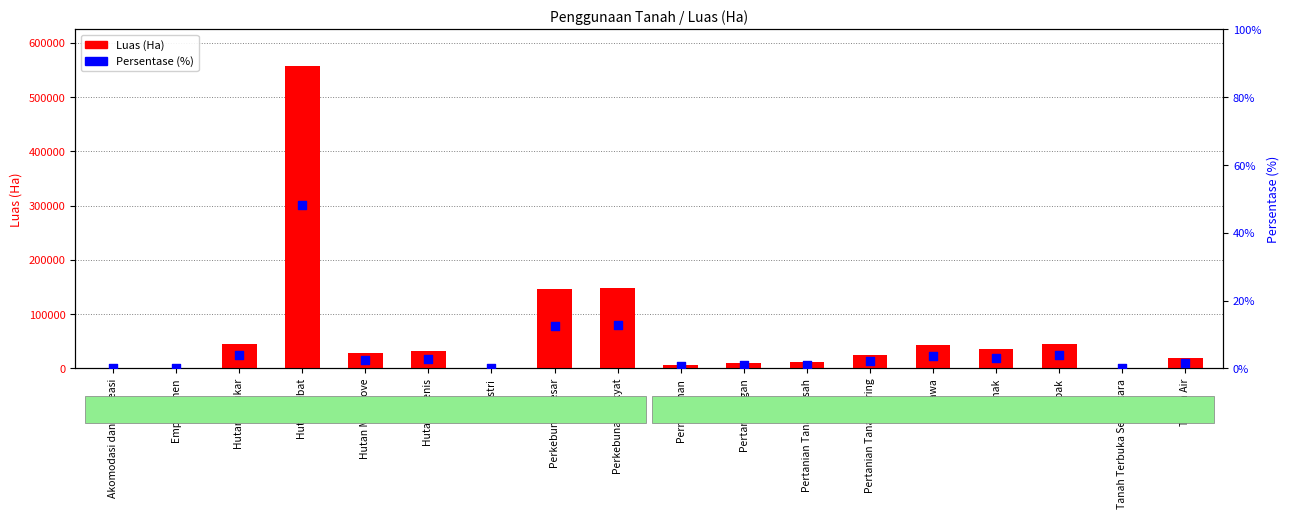

Is the value of Luas (Ha) at Rawa greater than the value of Persentase (%) at Semak?

Yes